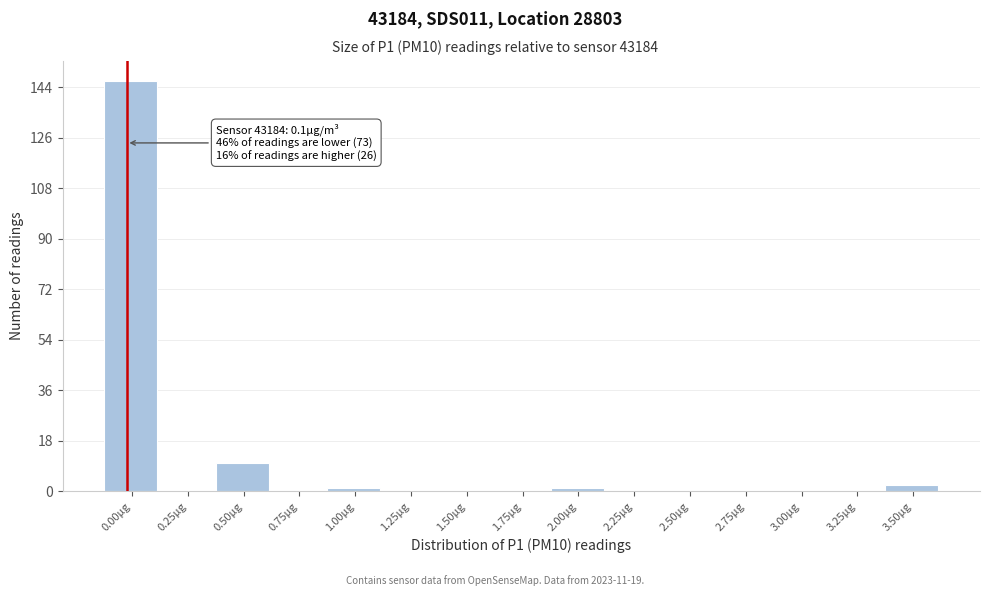

Reading left to right, extract all data points from this chart.

0.00µg=146	0.25µg=0	0.50µg=10	0.75µg=0	1.00µg=1	1.25µg=0	1.50µg=0	1.75µg=0	2.00µg=1	2.25µg=0	2.50µg=0	2.75µg=0	3.00µg=0	3.25µg=0	3.50µg=2